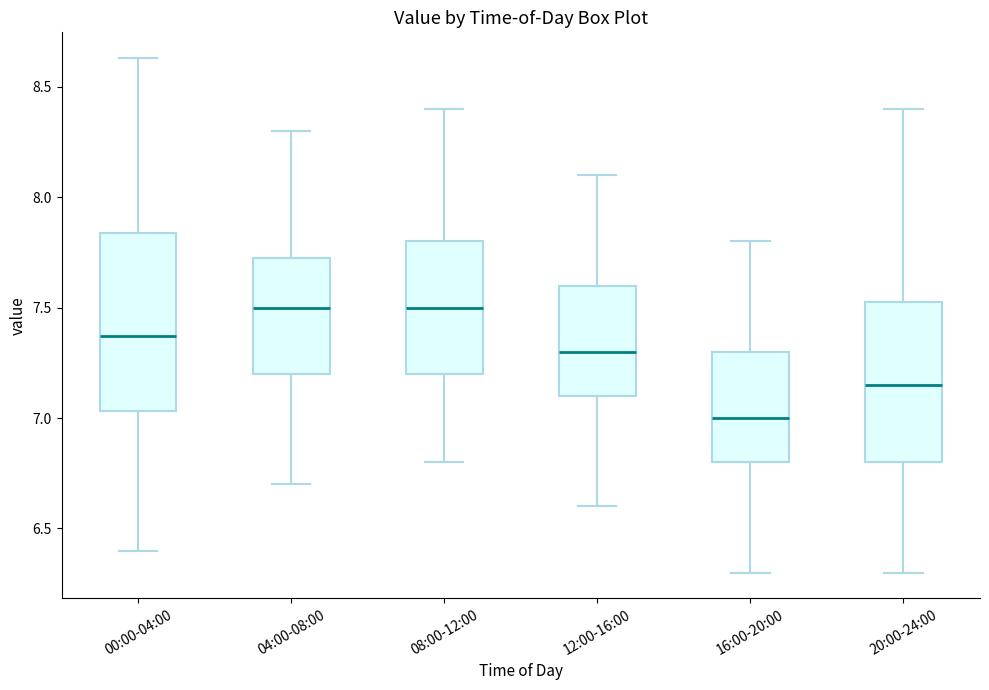

Which box is the tallest, from its lower edge to its upper edge?

00:00-04:00